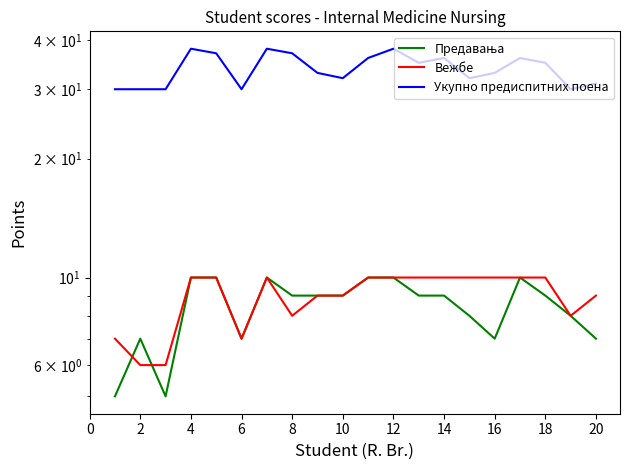

How many categories are shown in the chart?

20